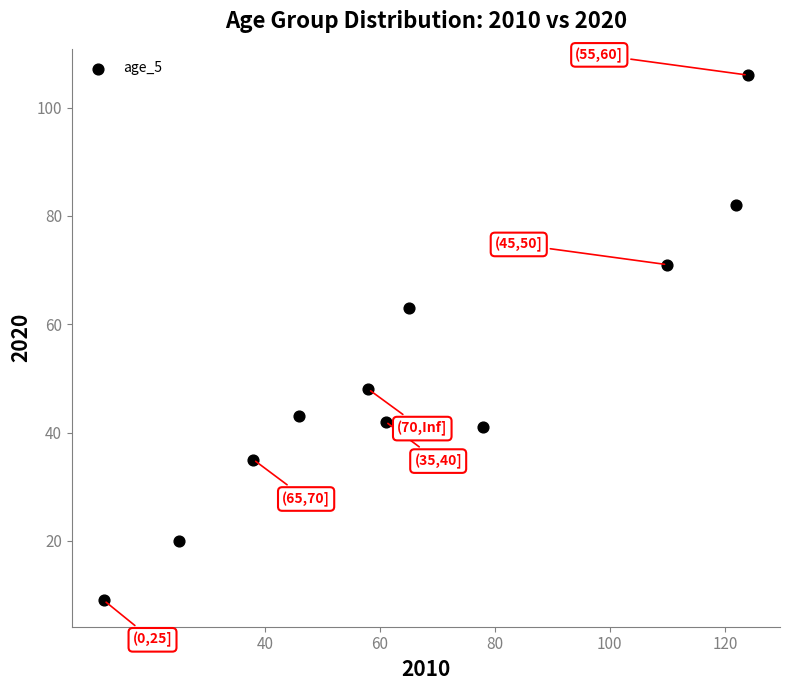

What Y value in the scatter plot is closest to 57?

63